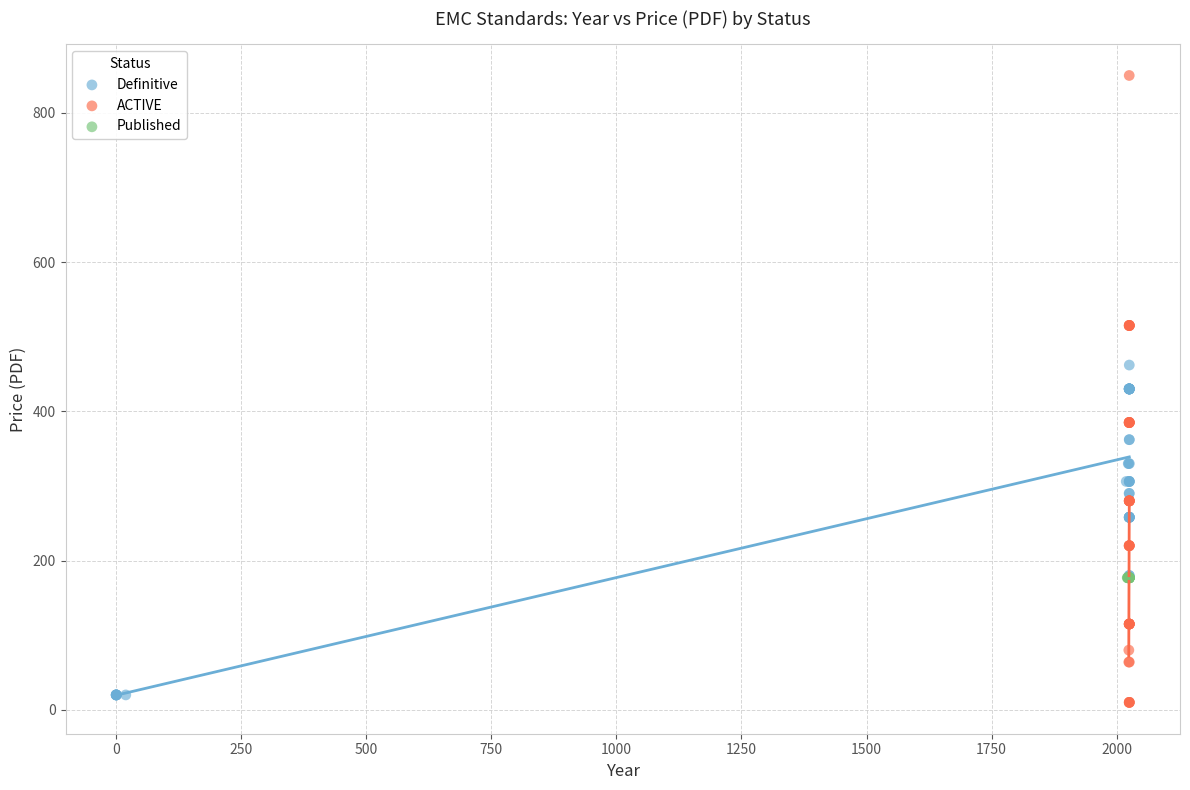

Which series reaches the maximum Y coordinate?

ACTIVE